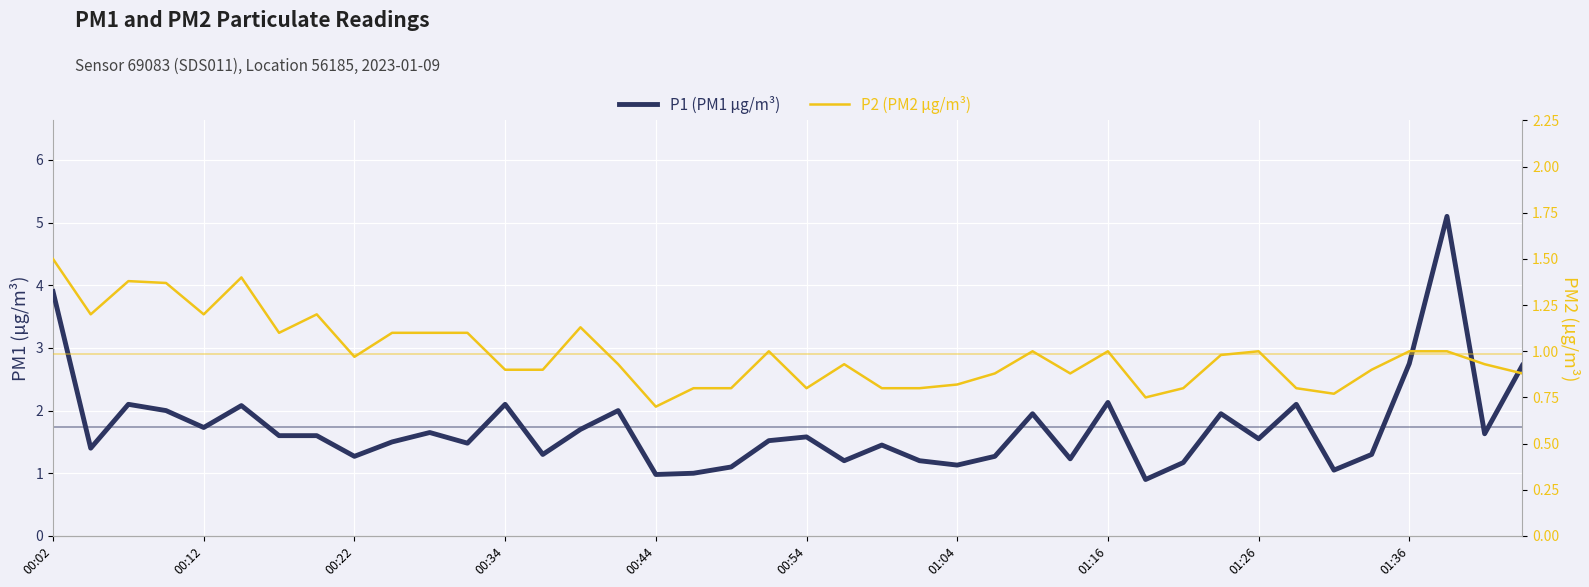

What is the sum of all P1 values?

69.4